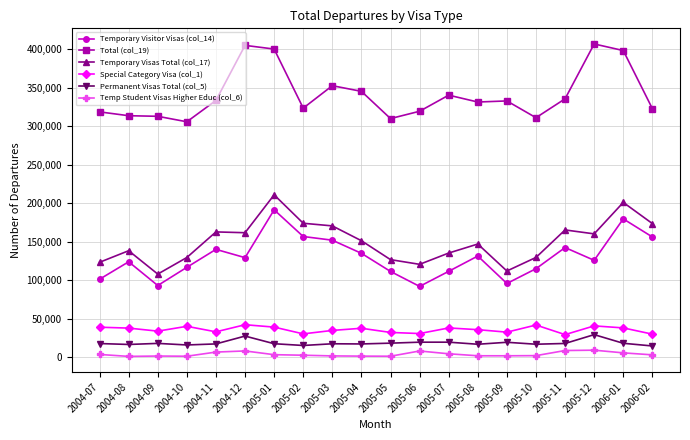

What is the sum of all Temporary Visas Total (col_17) values?

3000160